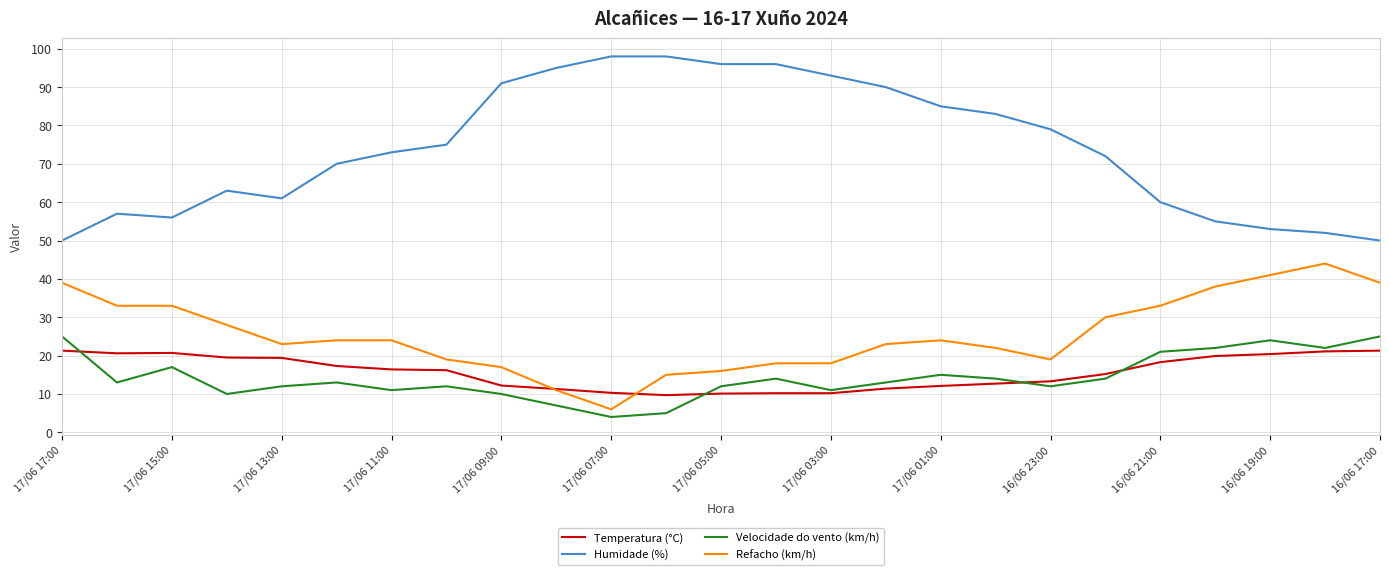

Which series has the largest range (max minus min)?

Humidade (%)